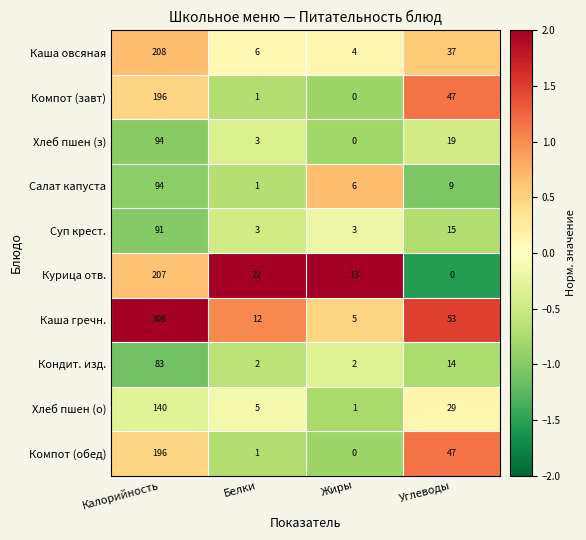

Which series has the largest total across all categories?

Каша гречн.